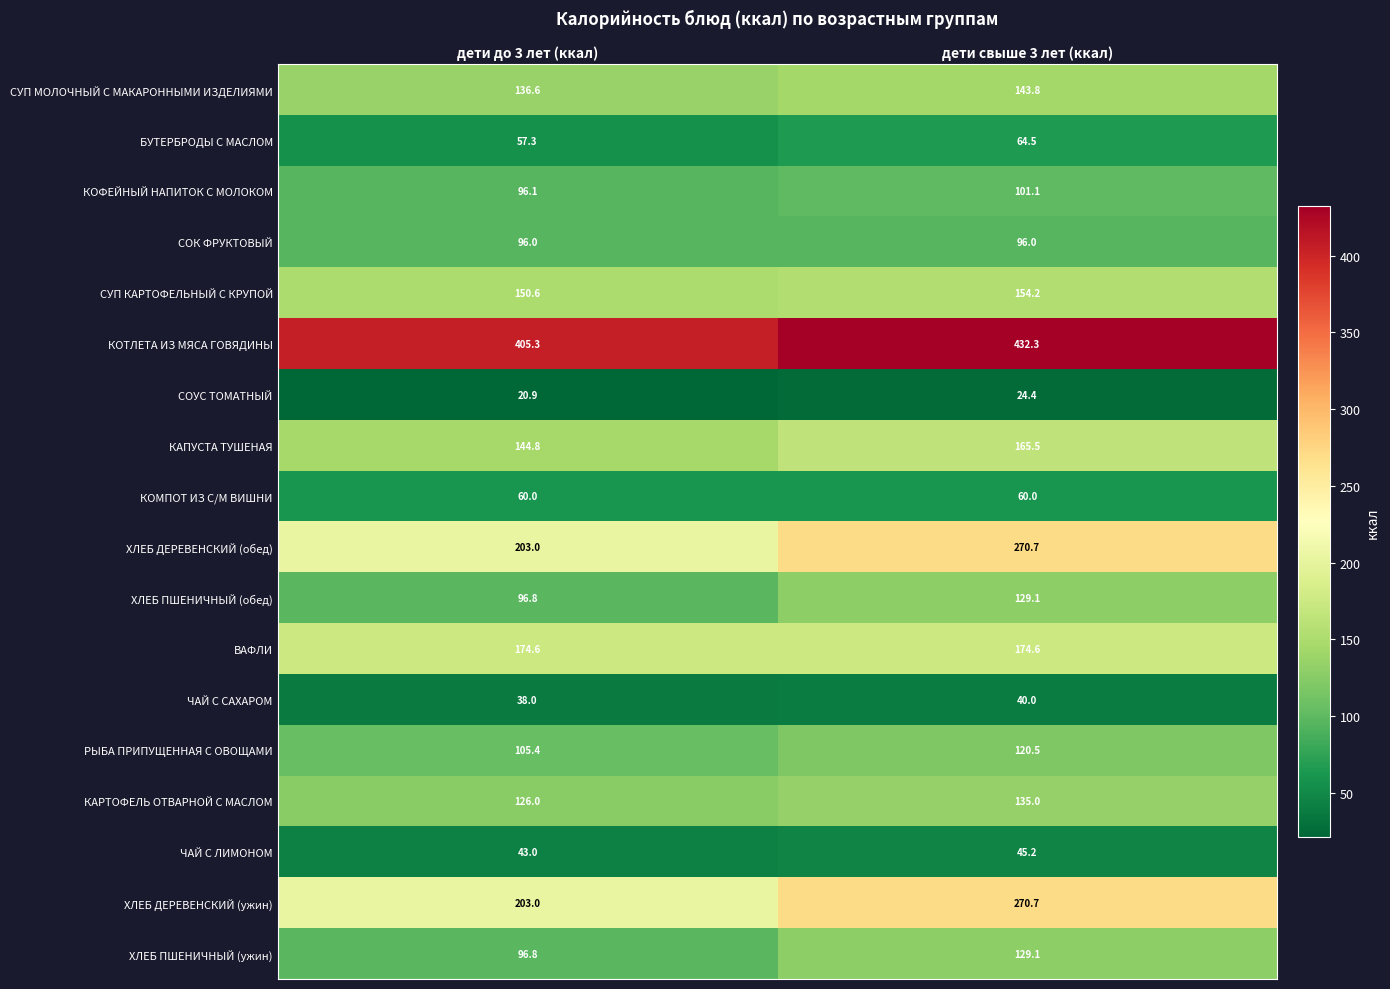

What is the sum of all КОФЕЙНЫЙ НАПИТОК С МОЛОКОМ values?

197.2